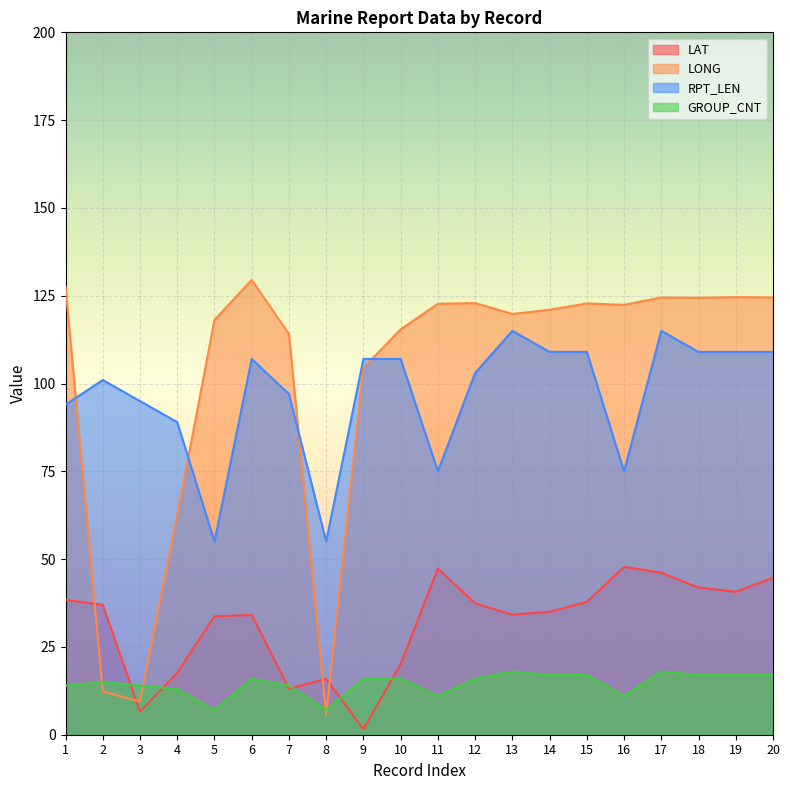

Count the number of categories in the chart.

20